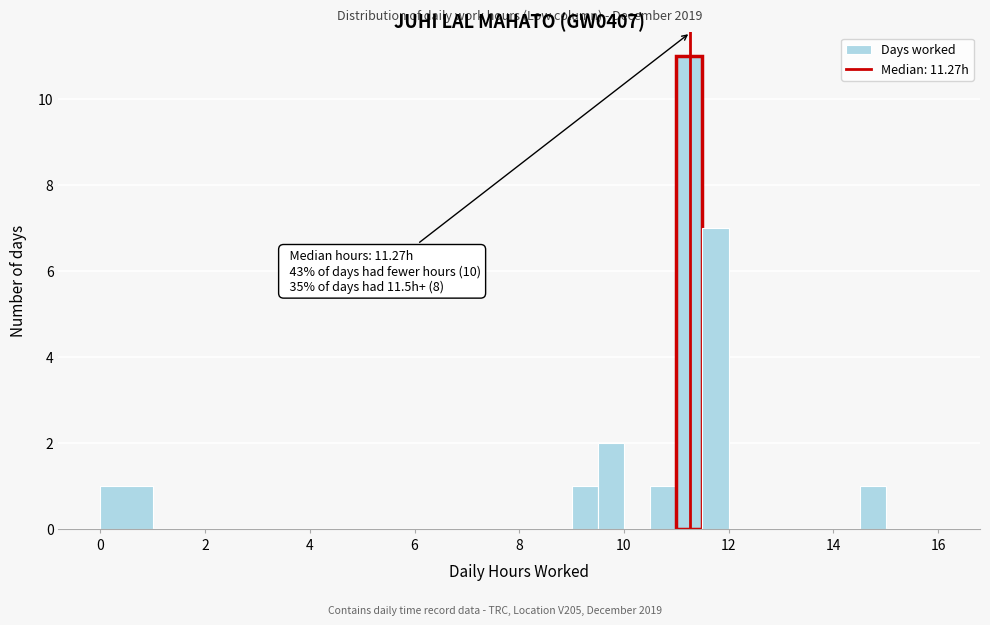

Read against the x-axis, roughly where is the centre of the tallest bar?

11.2